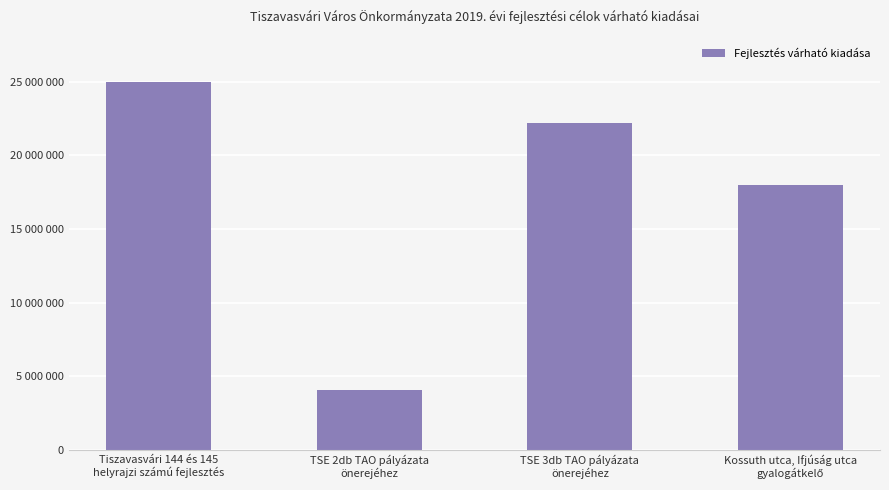

Are the bars horizontal?

No